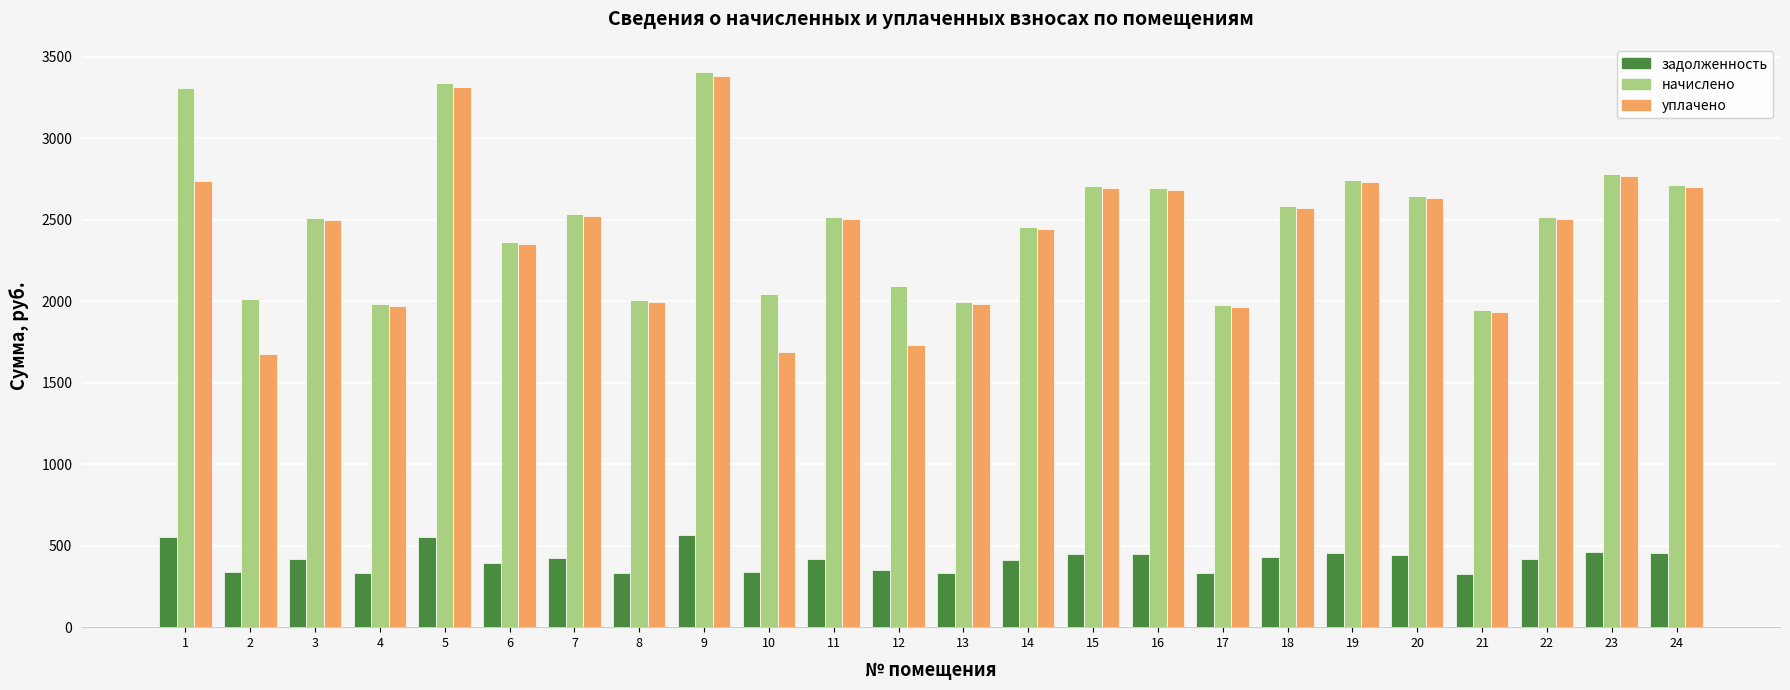

How many series are shown in this chart?

3